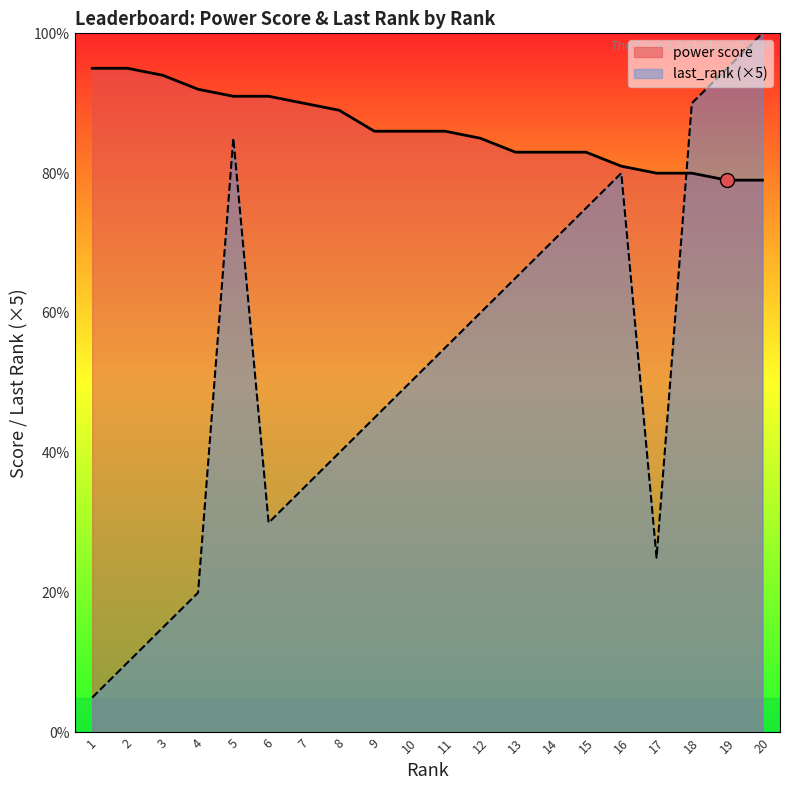

Where do power score and last_rank first cross each other?

17 and 18